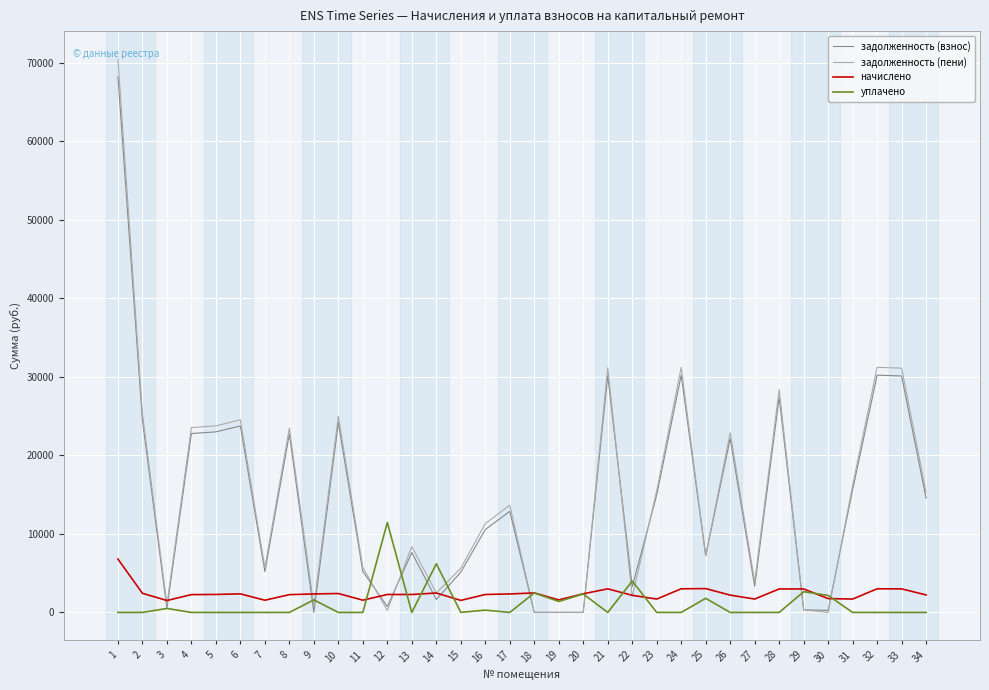

What is the difference between the highest and lowest values at 11?

5728.2